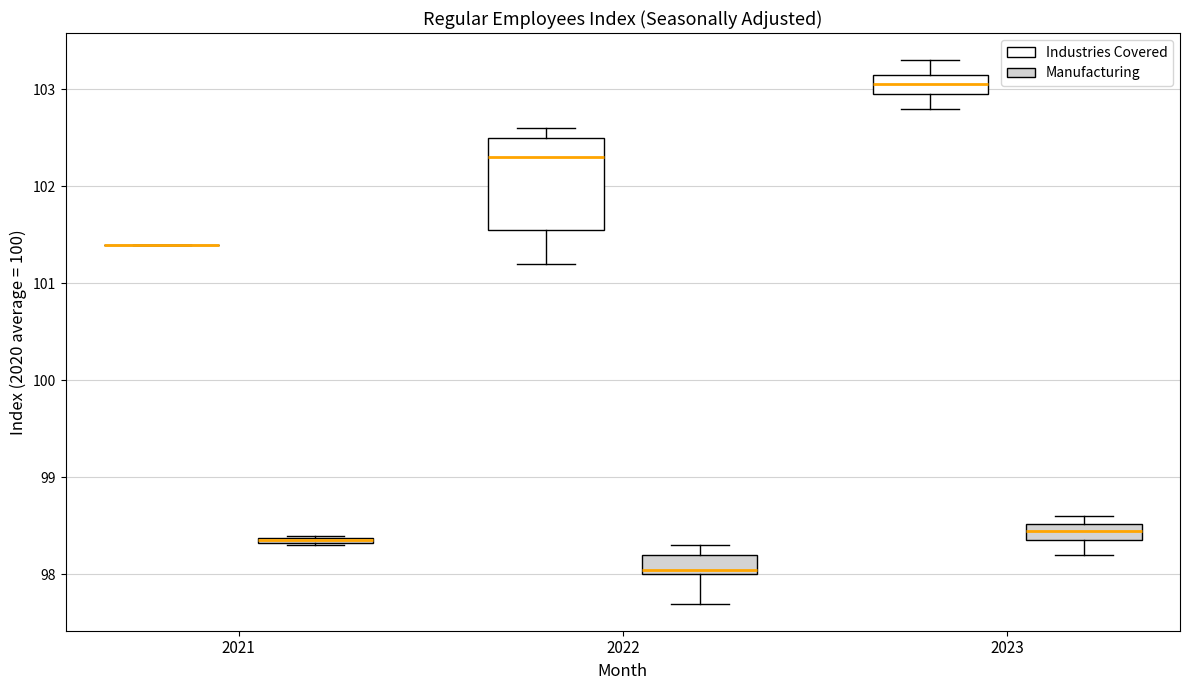

Which box is the tallest, from its lower edge to its upper edge?

2022 (Industries Covered)